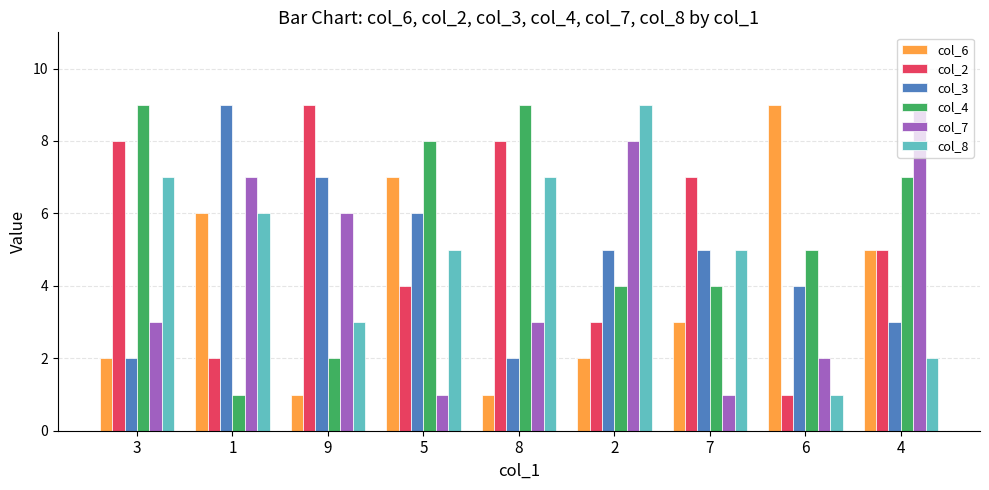

Which series has the largest total across all categories?

col_4